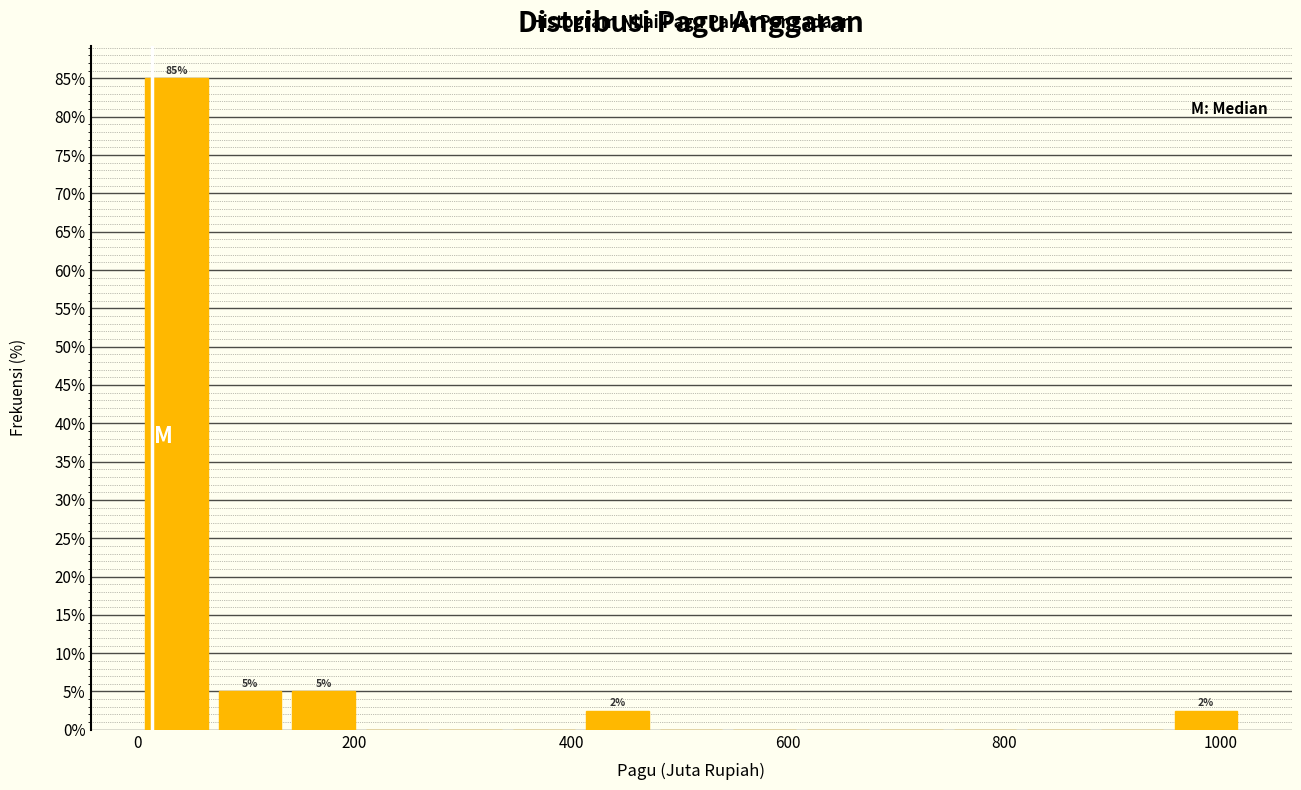

Read against the x-axis, roughly where is the centre of the tallest bar?

40